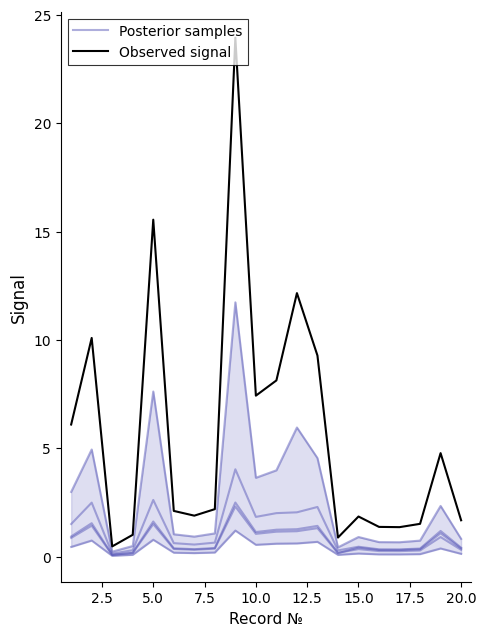

What is the average value of the Posterior samples series?

0.8